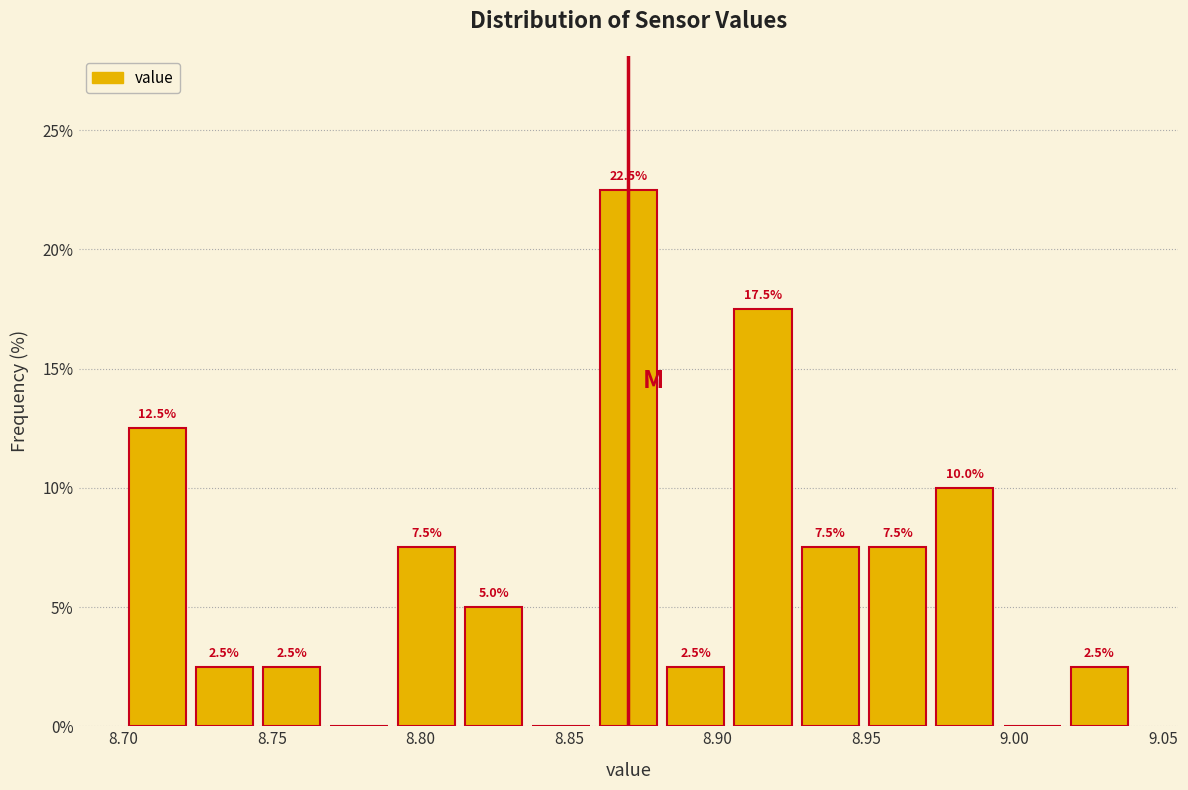

Over which range of the x-axis is the bar tallest?

8.860 to 8.880